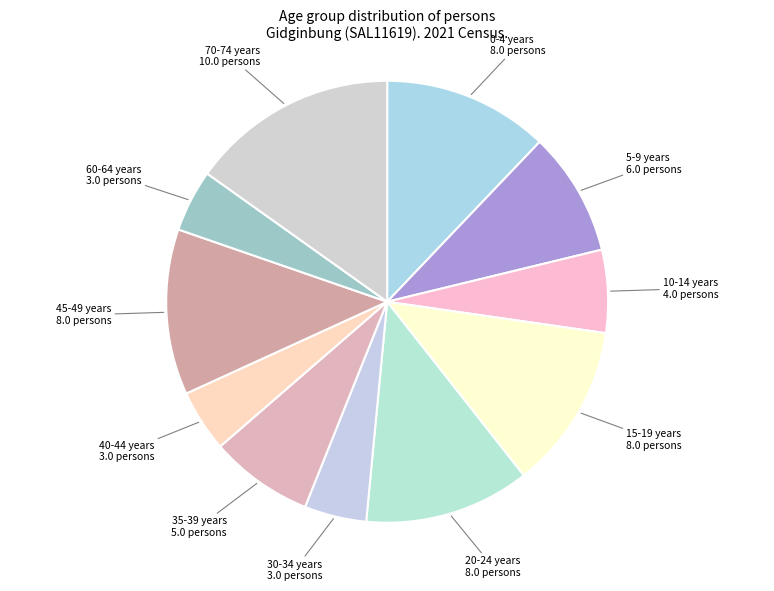

How many segments does this pie chart have?

11